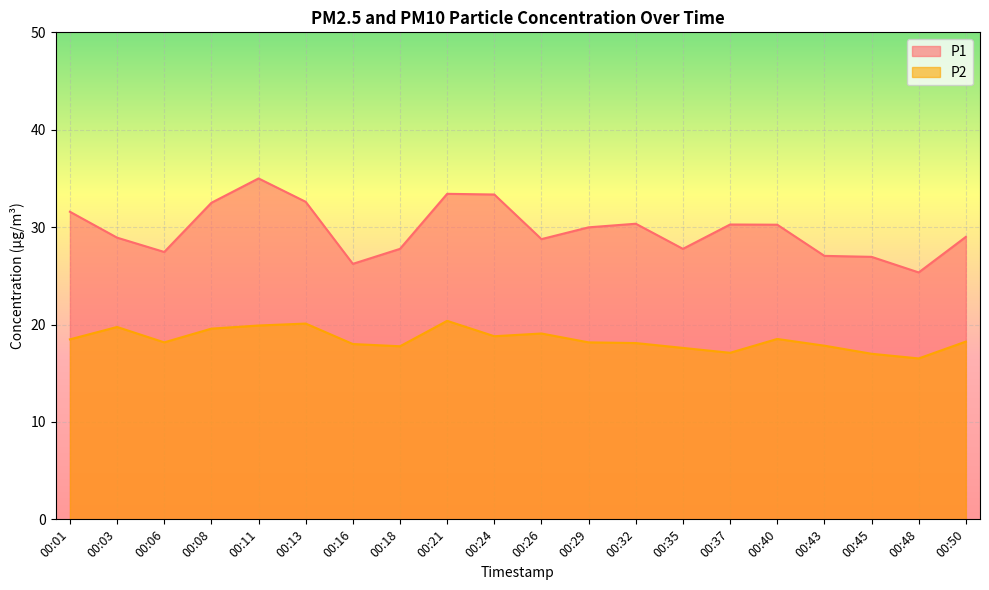

True or false: P2 and P1 cross at least once.

False